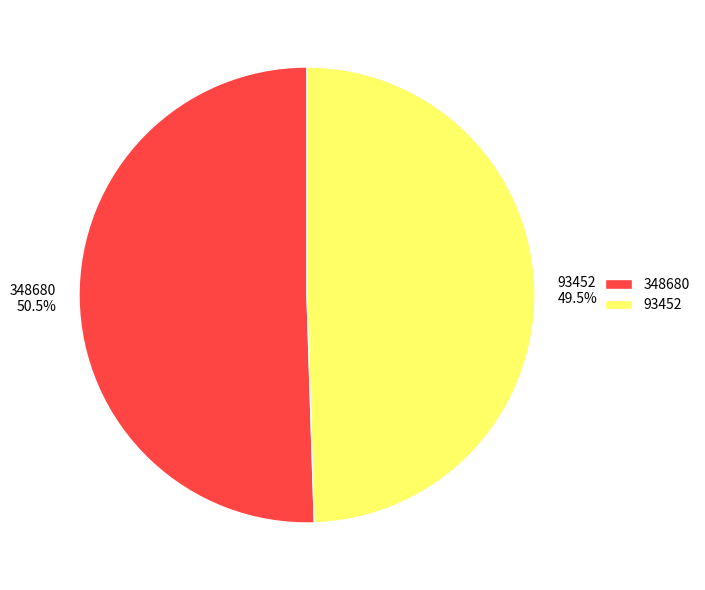

Is 93452 the majority of the pie?

No